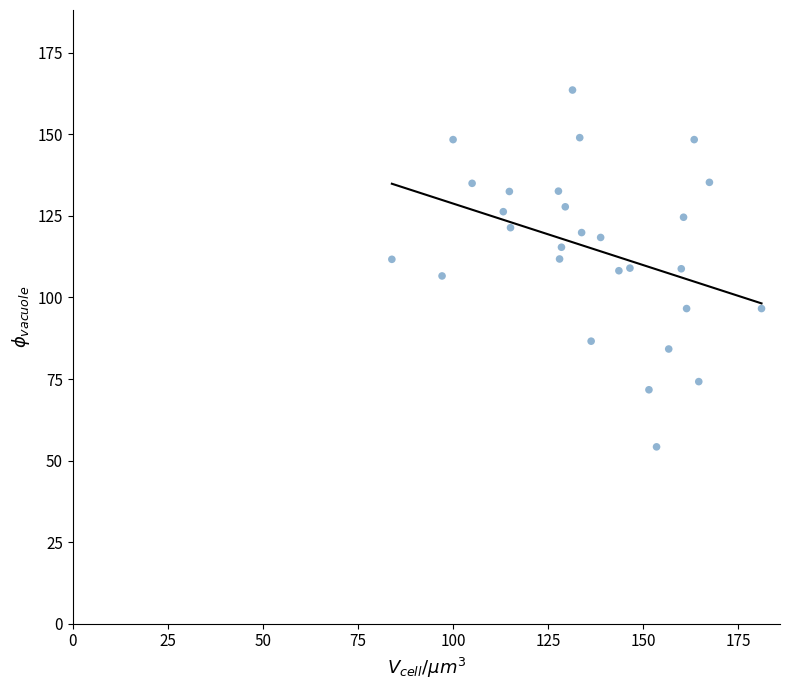

What is the range of X values (max minus min)?

97.2